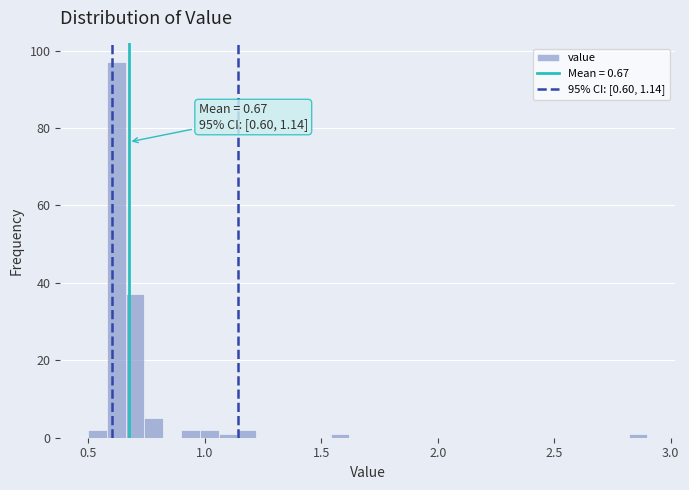

Read against the x-axis, roughly where is the centre of the tallest bar?

0.60